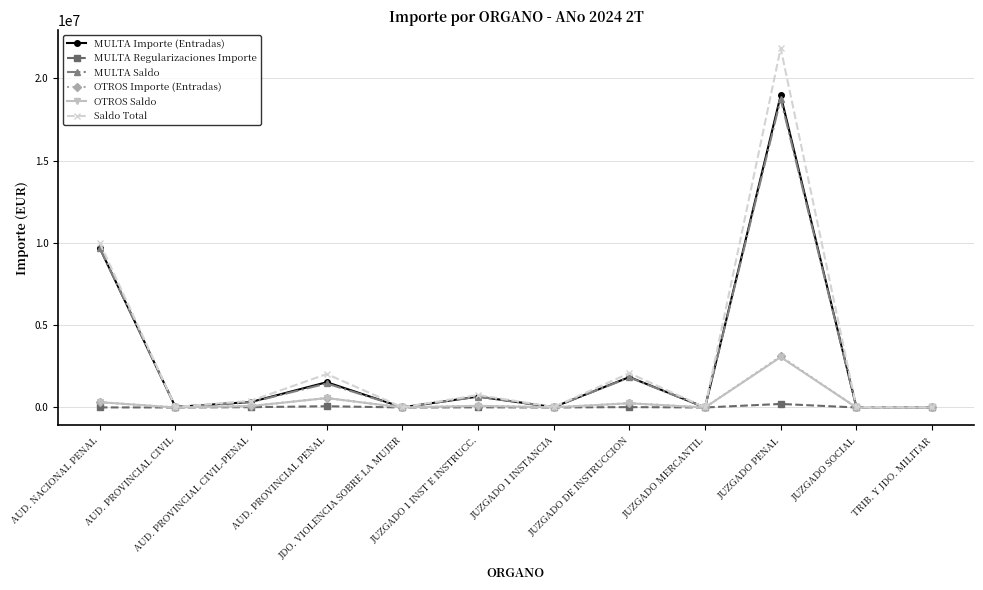

Is this an area chart (filled region under the line)?

No